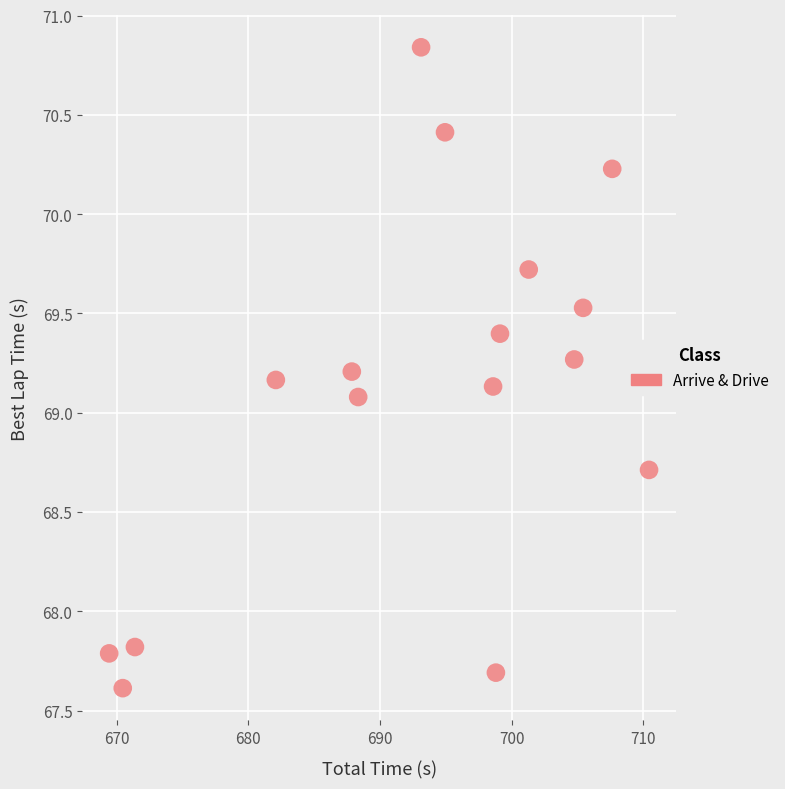

What is the range of Y values (max minus min)?

3.2